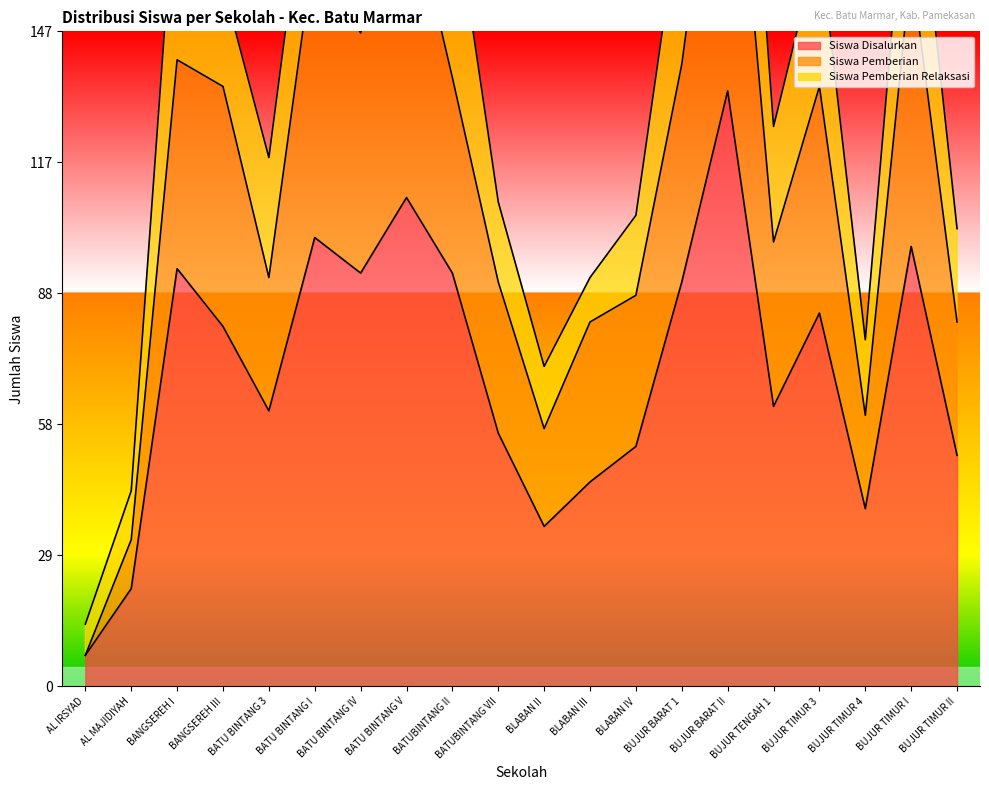

What is the label of the 14th point from the left?

BUJUR BARAT 1